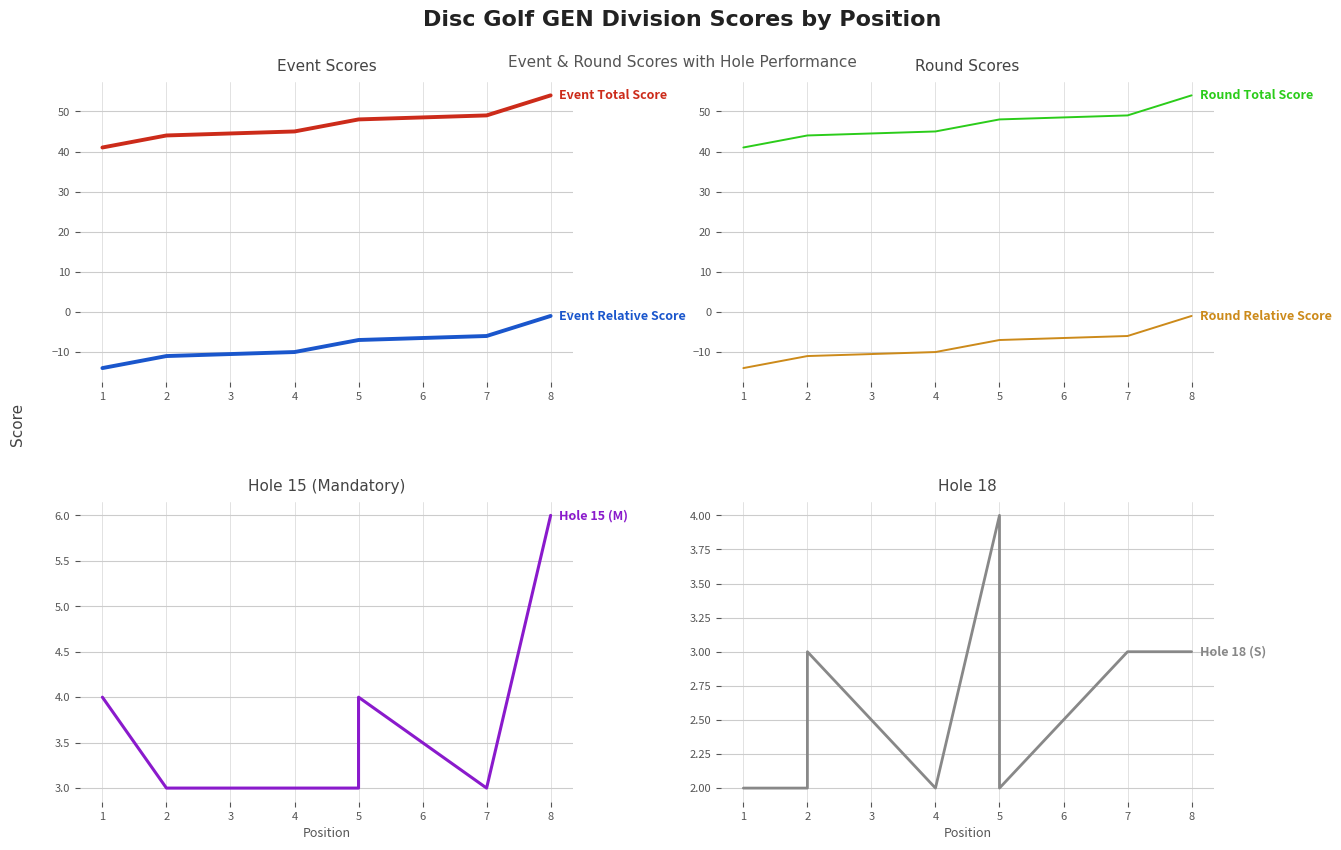

Is the value of Event Total Score at 8 greater than the value of Hole 18 (S) at 5?

Yes